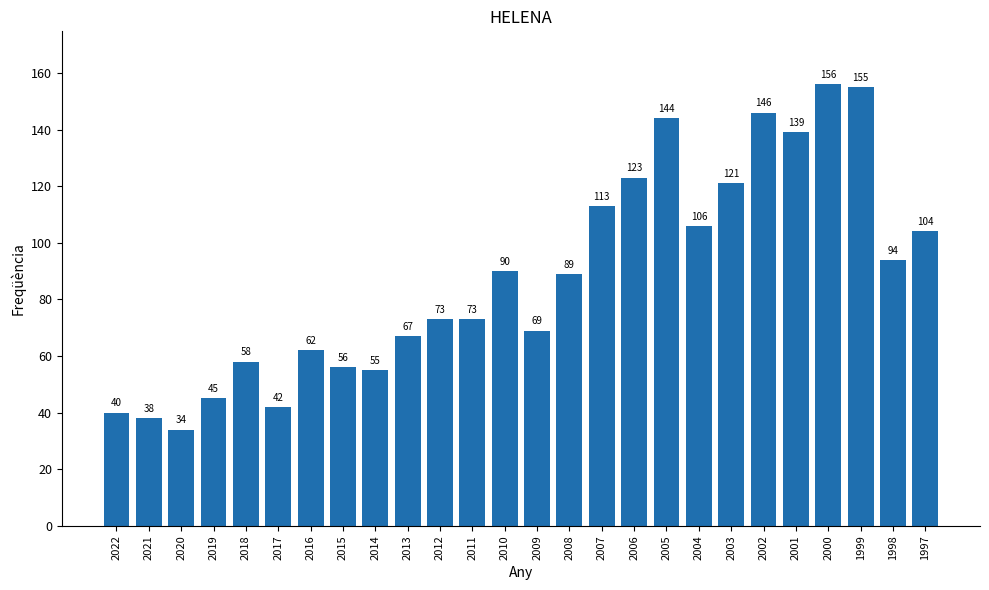

Does the chart contain stacked bars?

No